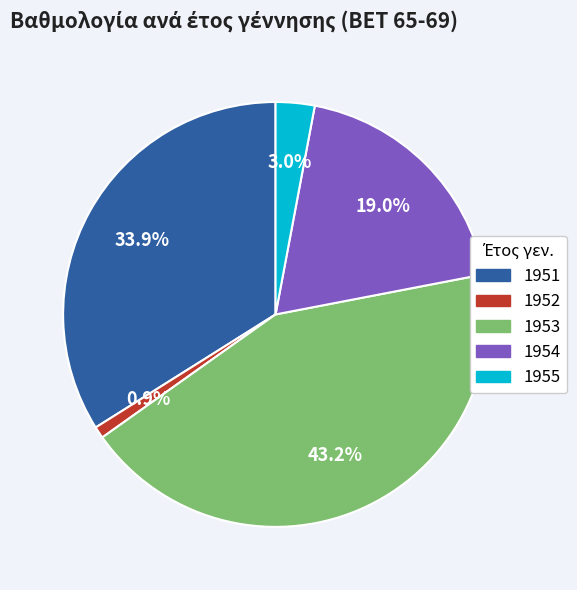

Does any single category account for the majority?

No